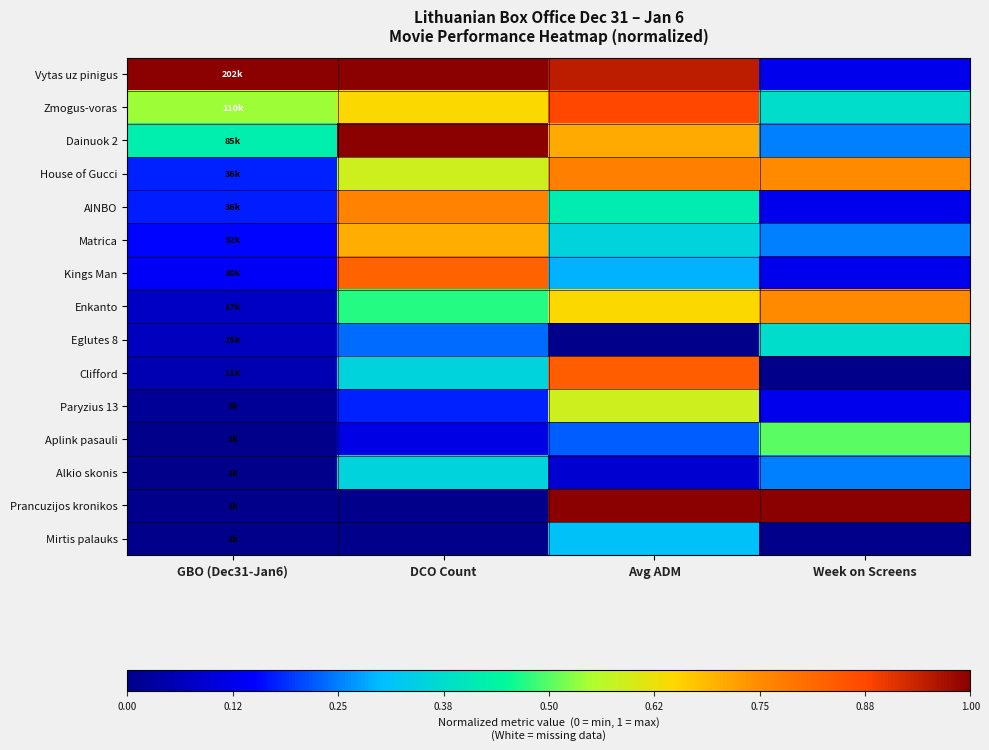

Reading right to left, extract all data points from this chart.

Vytas uz pinigus: Week on Screens=0.1	Avg ADM=0.9	DCO Count=1.0	GBO (Dec31-Jan6)=1.0
Zmogus-voras: Week on Screens=0.4	Avg ADM=0.9	DCO Count=0.6	GBO (Dec31-Jan6)=0.5
Dainuok 2: Week on Screens=0.2	Avg ADM=0.7	DCO Count=1.0	GBO (Dec31-Jan6)=0.4
House of Gucci: Week on Screens=0.8	Avg ADM=0.8	DCO Count=0.6	GBO (Dec31-Jan6)=0.2
AINBO: Week on Screens=0.1	Avg ADM=0.4	DCO Count=0.8	GBO (Dec31-Jan6)=0.2
Matrica: Week on Screens=0.2	Avg ADM=0.4	DCO Count=0.7	GBO (Dec31-Jan6)=0.2
Kings Man: Week on Screens=0.1	Avg ADM=0.3	DCO Count=0.8	GBO (Dec31-Jan6)=0.1
Enkanto: Week on Screens=0.8	Avg ADM=0.6	DCO Count=0.5	GBO (Dec31-Jan6)=0.1
Eglutes 8: Week on Screens=0.4	Avg ADM=0.0	DCO Count=0.2	GBO (Dec31-Jan6)=0.1
Clifford: Week on Screens=0.0	Avg ADM=0.8	DCO Count=0.4	GBO (Dec31-Jan6)=0.1
Paryzius 13: Week on Screens=0.1	Avg ADM=0.6	DCO Count=0.2	GBO (Dec31-Jan6)=0.0
Aplink pasauli: Week on Screens=0.5	Avg ADM=0.2	DCO Count=0.1	GBO (Dec31-Jan6)=0.0
Alkio skonis: Week on Screens=0.2	Avg ADM=0.1	DCO Count=0.4	GBO (Dec31-Jan6)=0.0
Prancuzijos kronikos: Week on Screens=1.0	Avg ADM=1.0	DCO Count=0.0	GBO (Dec31-Jan6)=0.0
Mirtis palauks: Week on Screens=0.0	Avg ADM=0.3	DCO Count=0.0	GBO (Dec31-Jan6)=0.0